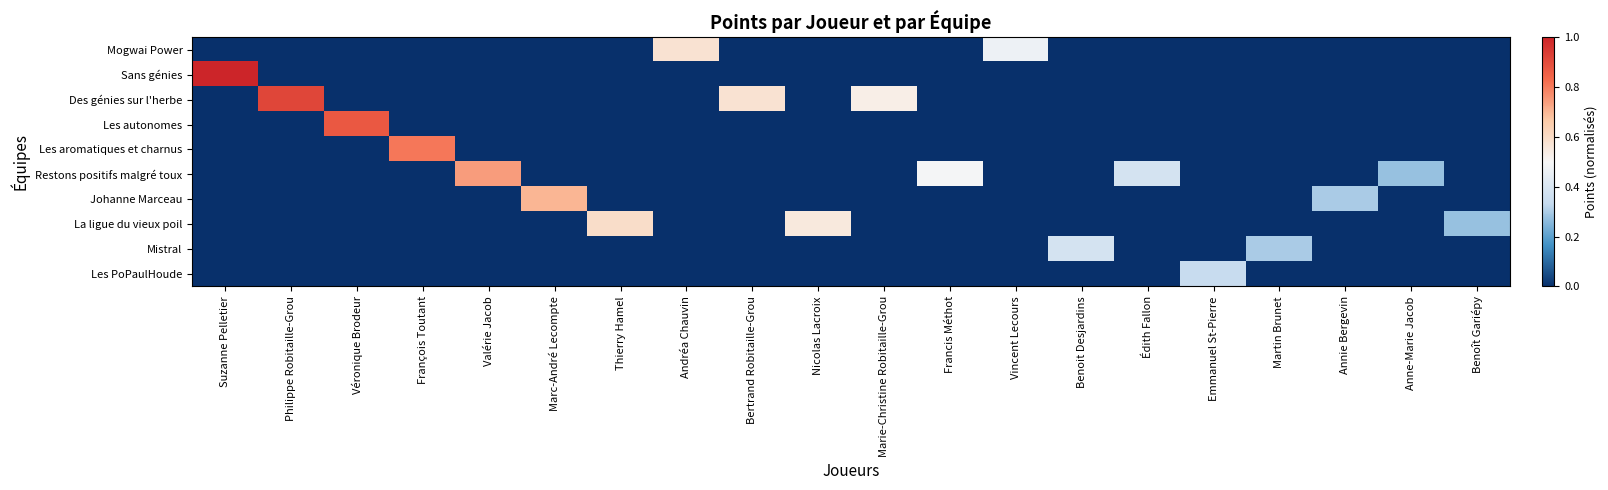

What is the greatest value displayed?

1.0